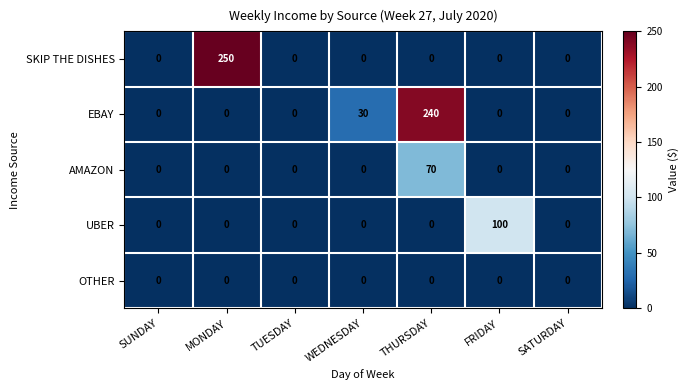

At how many categories does at least one series exceed 38?

3